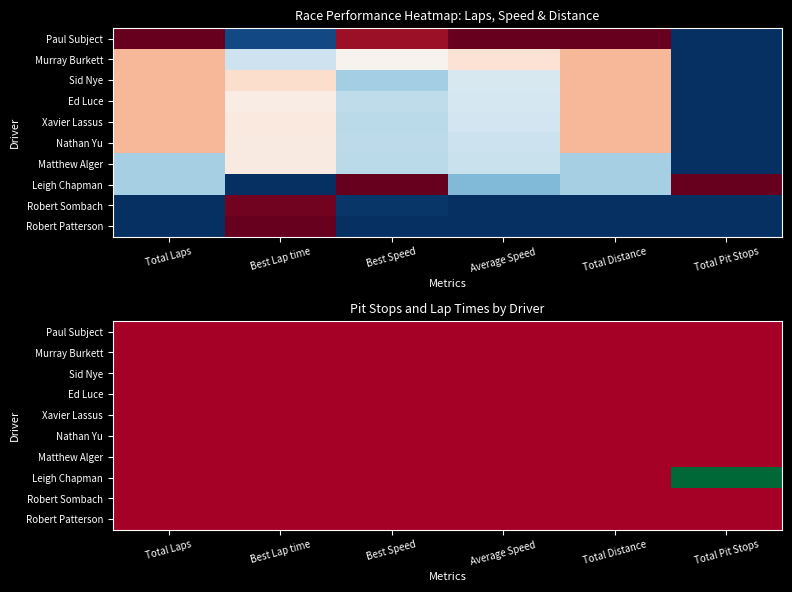

What is the sum of all Sid Nye values?

-14.1